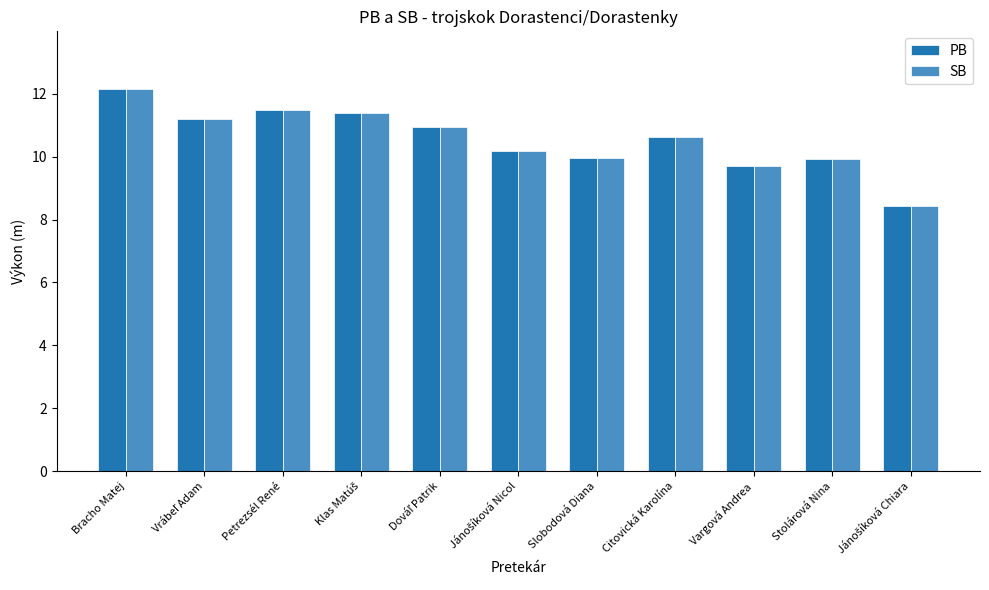

At how many categories does at least one series exceed 9?

10